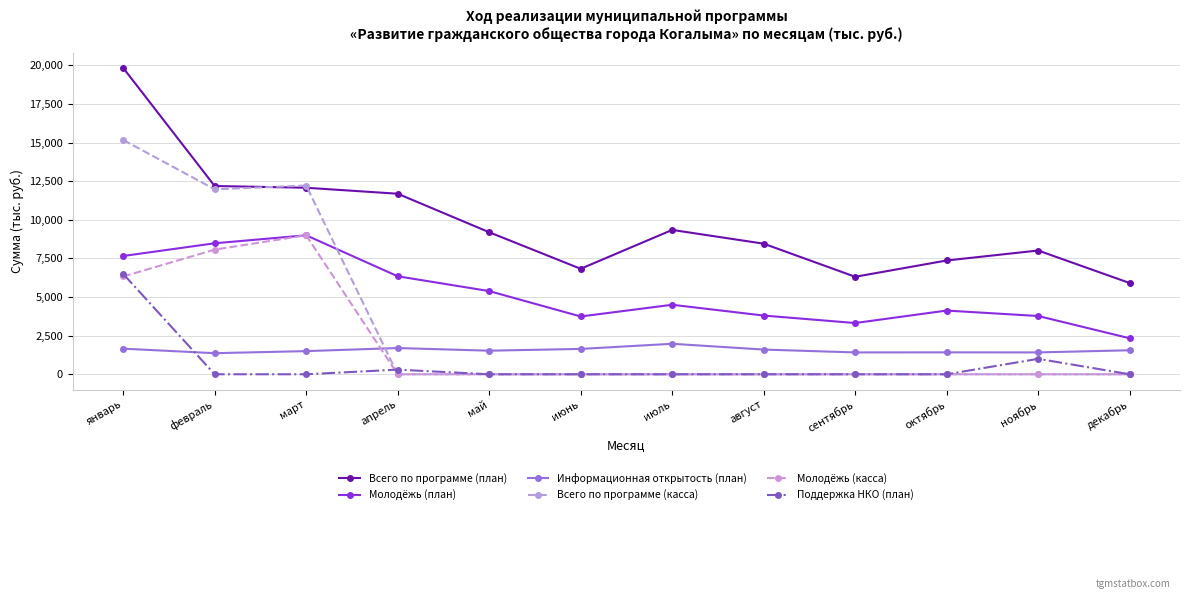

After their last crossing, which series has the higher values: Молодёжь (касса) or Информационная открытость (план)?

Информационная открытость (план)